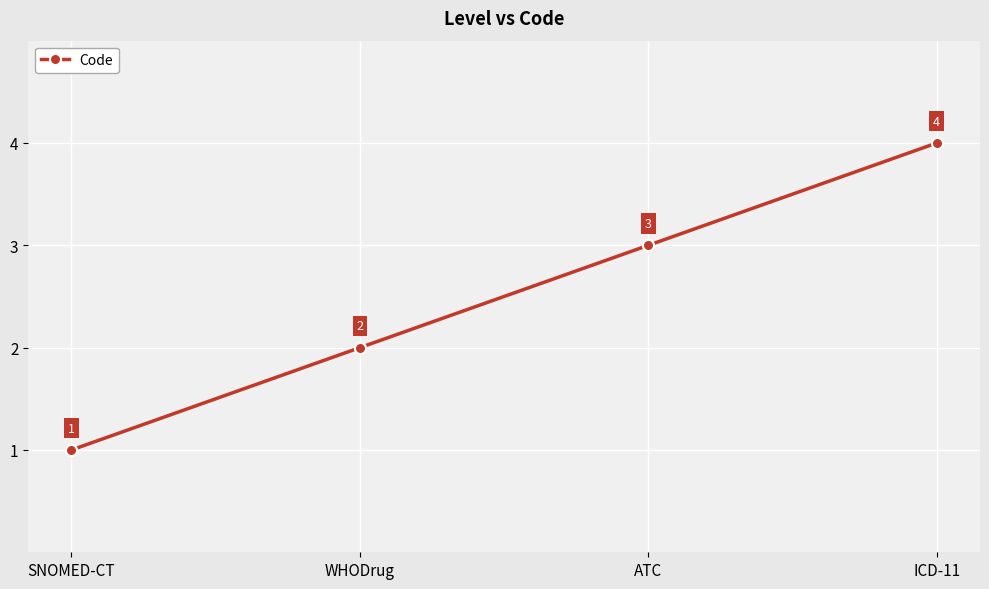

What is the difference between the maximum and minimum values?

3